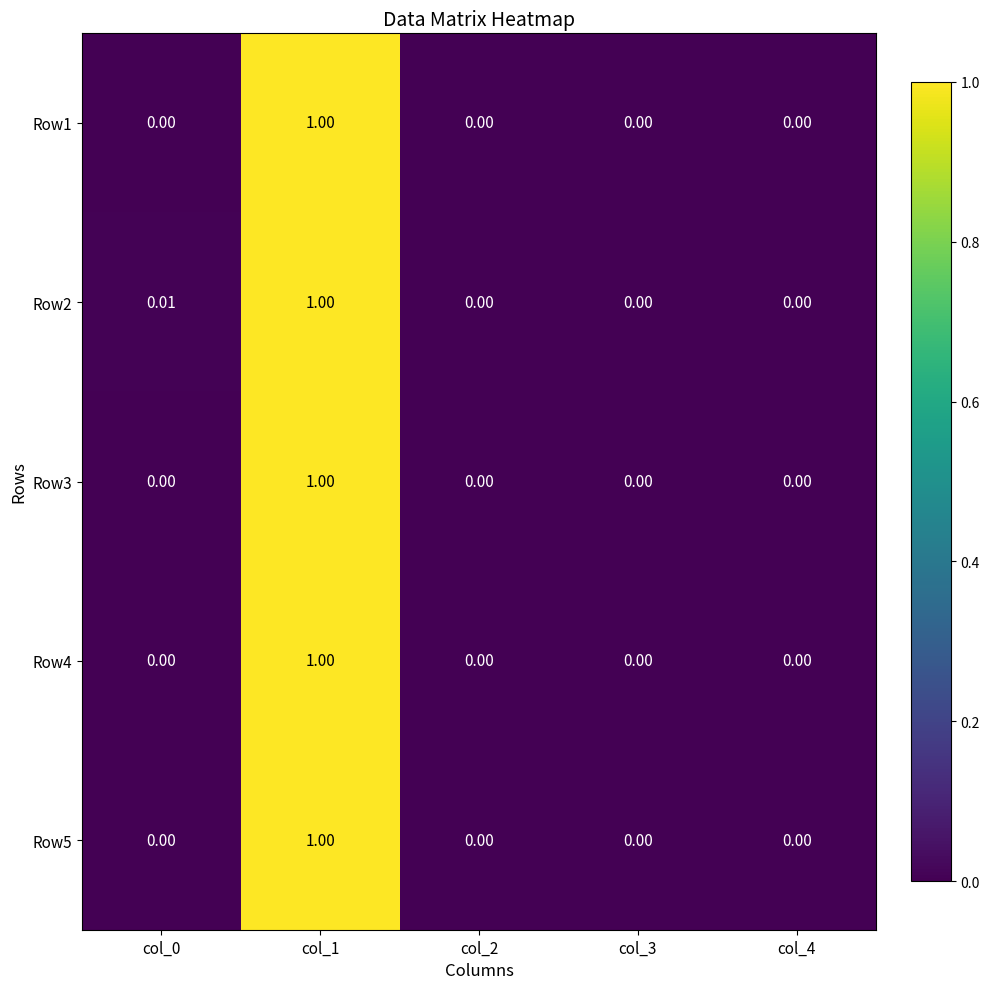

What is the greatest value displayed?

1.0